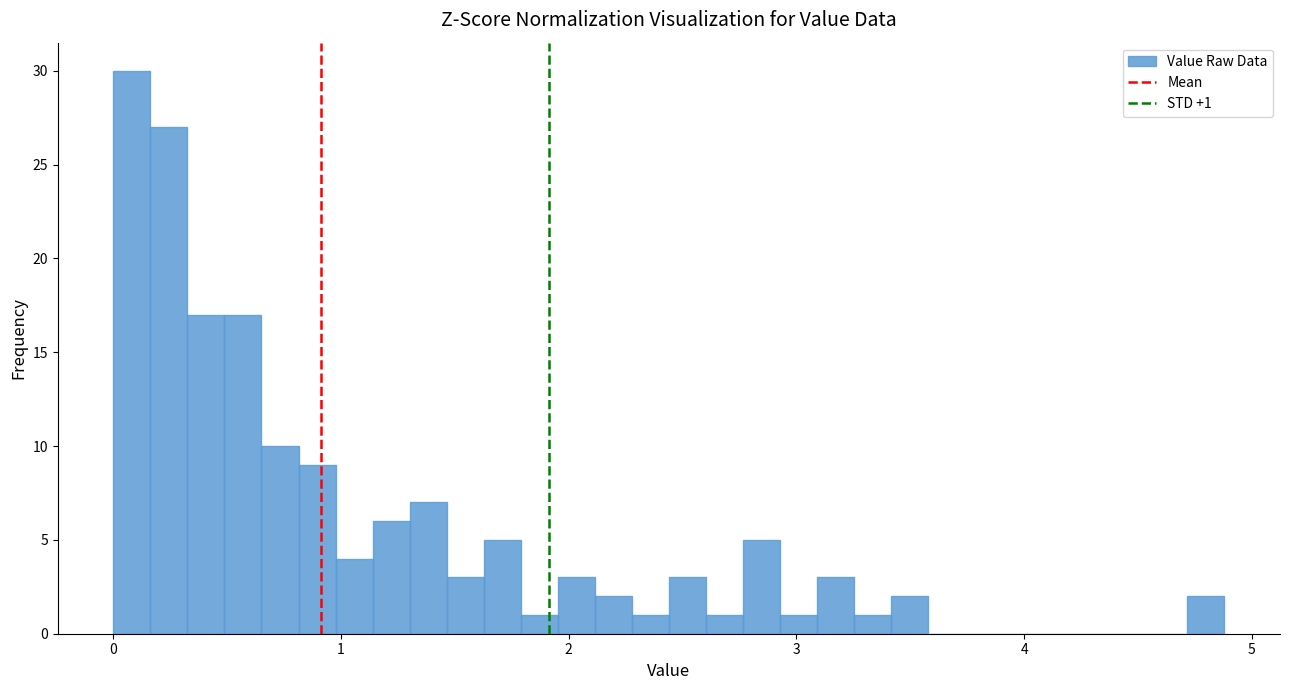

Read against the x-axis, roughly where is the centre of the tallest bar?

0.1